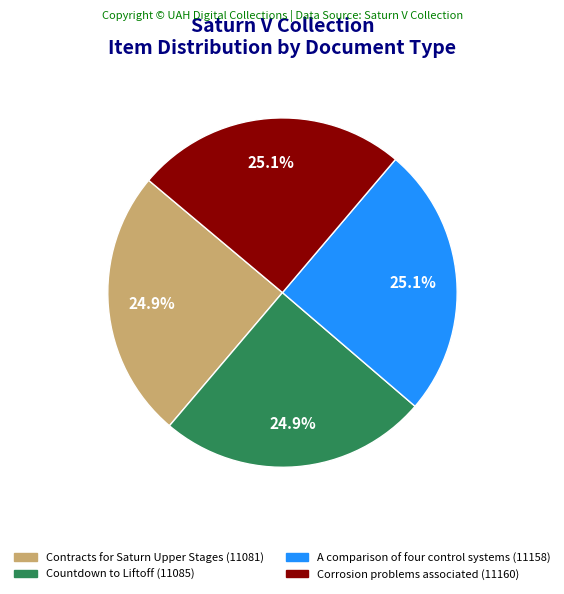

Is there any slice that represents more than half of the pie?

No